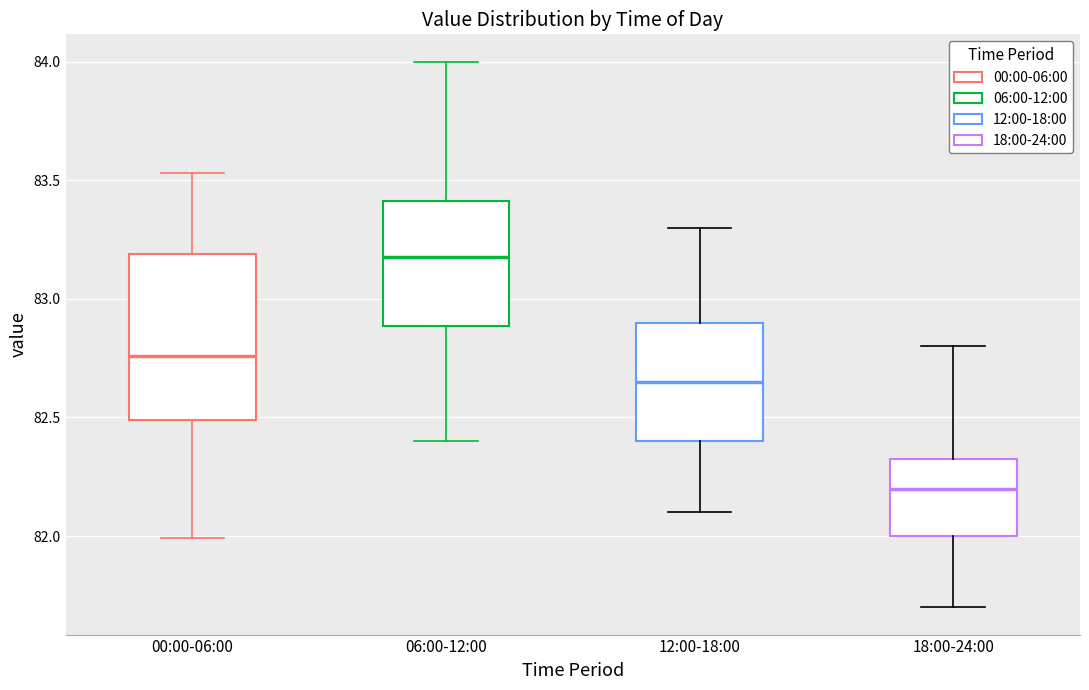

Reading left to right, transcribe this box plot: for each box, give where its median line is, the range the box spans, and where its two whiskers end, as read against the y-axis. The values are not printed on the chart, so give them approximately, as read against the axis.

00:00-06:00: median 82.75, box 82.50 to 83.20, whiskers 82.00 to 83.55
06:00-12:00: median 83.20, box 82.90 to 83.40, whiskers 82.40 to 84.00
12:00-18:00: median 82.65, box 82.40 to 82.90, whiskers 82.10 to 83.30
18:00-24:00: median 82.20, box 82.00 to 82.35, whiskers 81.70 to 82.80